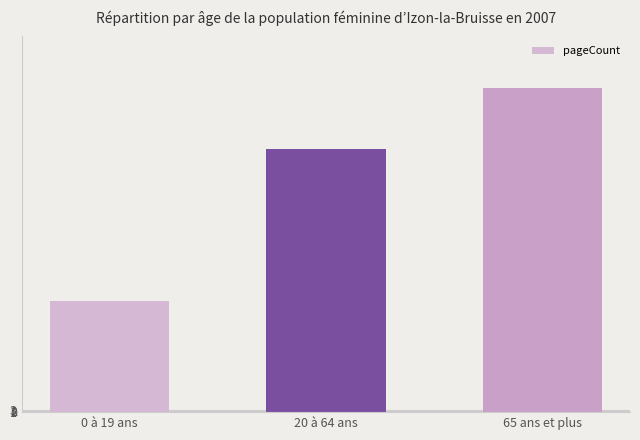

The chart shows a value of 192 at 0 à 19 ans. True or false?

True